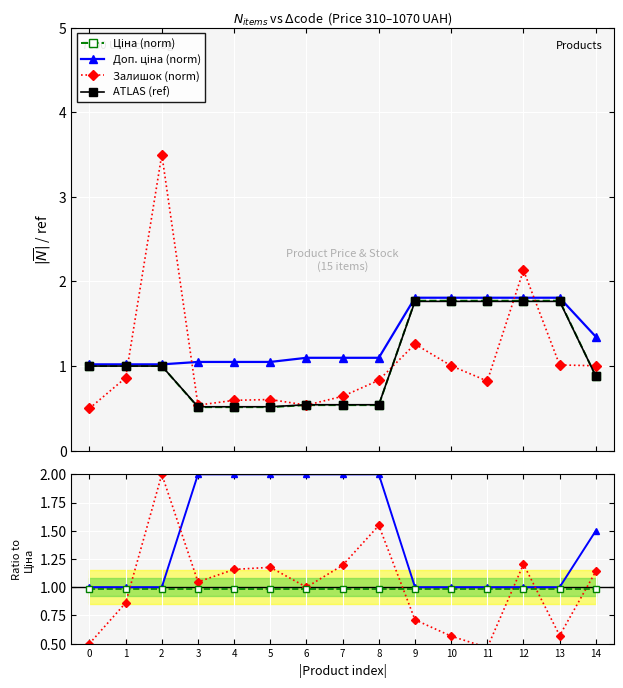

Reading left to right, what are all the values shown in this chart?

Ціна: 1.0	1.0	1.0	0.5	0.5	0.5	0.5	0.5	0.5	1.8	1.8	1.8	1.8	1.8	0.9
Доп. ціна: 1.0	1.0	1.0	1.0	1.0	1.0	1.1	1.1	1.1	1.8	1.8	1.8	1.8	1.8	1.3
Залишок: 0.5	0.9	3.5	0.5	0.6	0.6	0.5	0.6	0.8	1.3	1.0	0.8	2.1	1.0	1.0